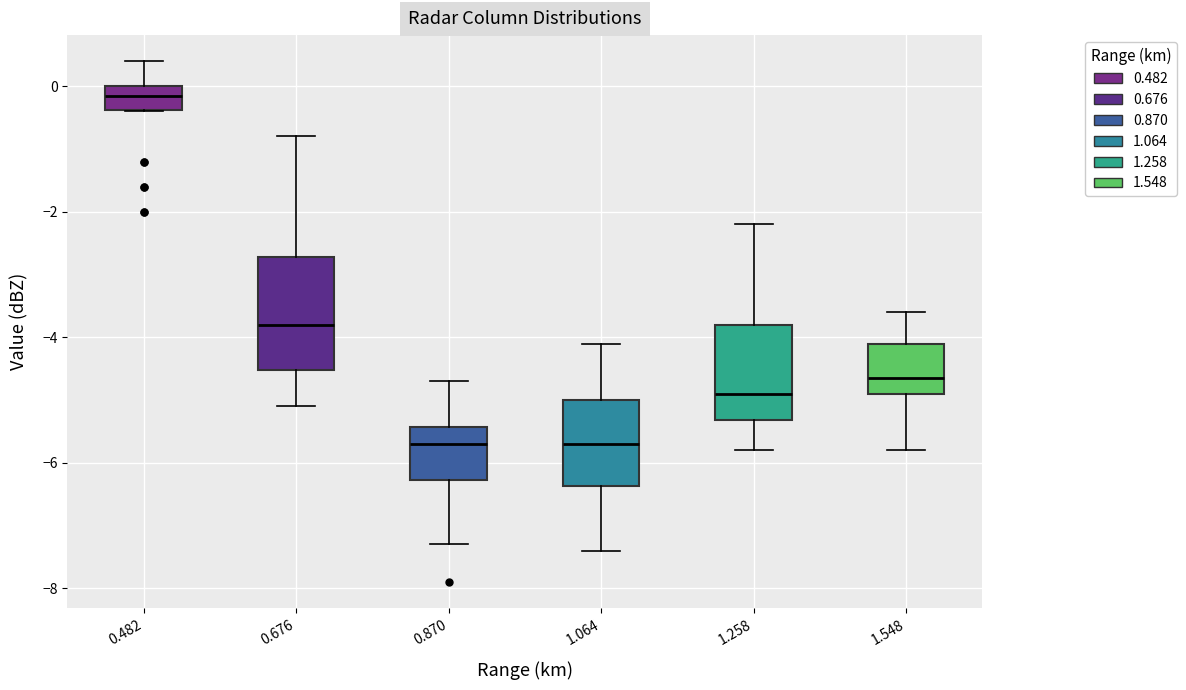

Where is the lower edge of the box at x = 0.482 on the y-axis? The values are not printed on the chart, so give them approximately, as read against the axis.

-0.4